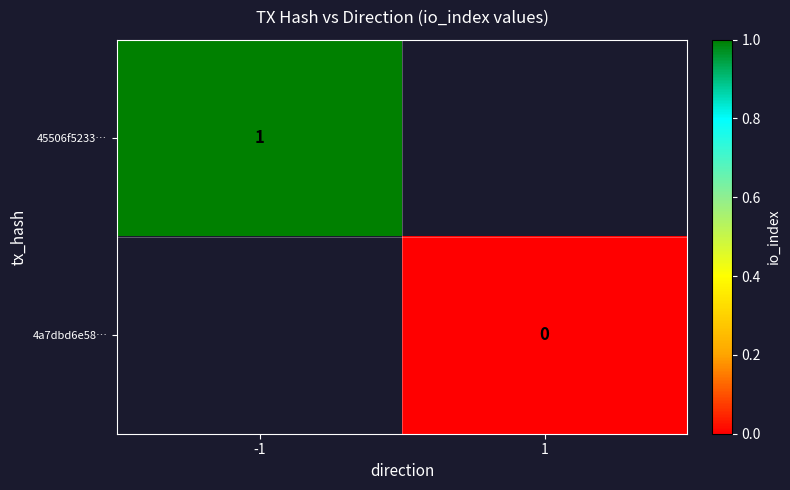

True or false: 45506f5233… has a value of 1 at -1.

True